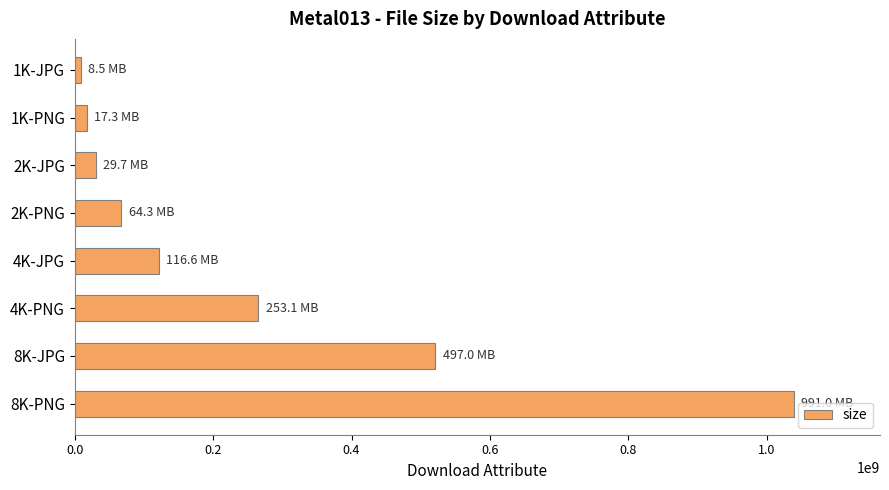

What is the label of the 4th bar from the bottom?

4K-JPG